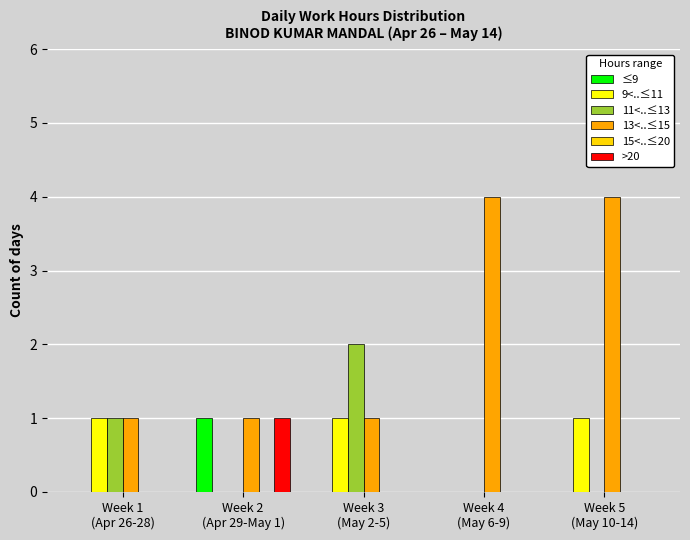

Which series has the largest total across all categories?

13<..≤15